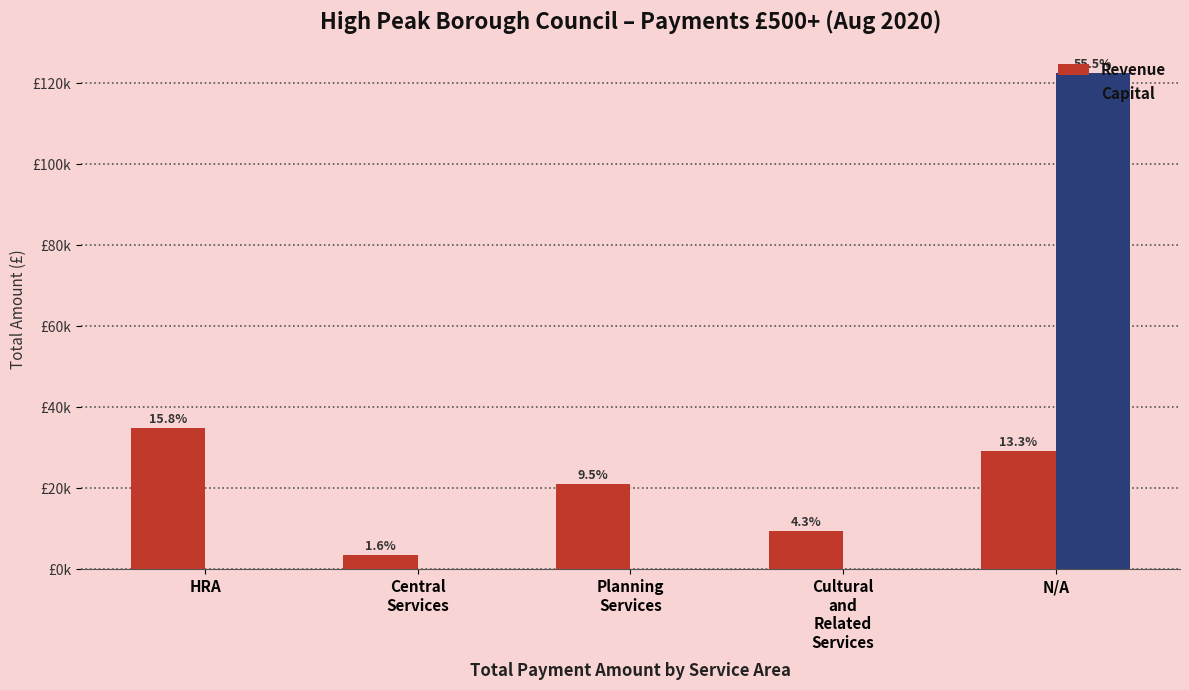

What are all the series names shown in the legend?

Revenue, Capital